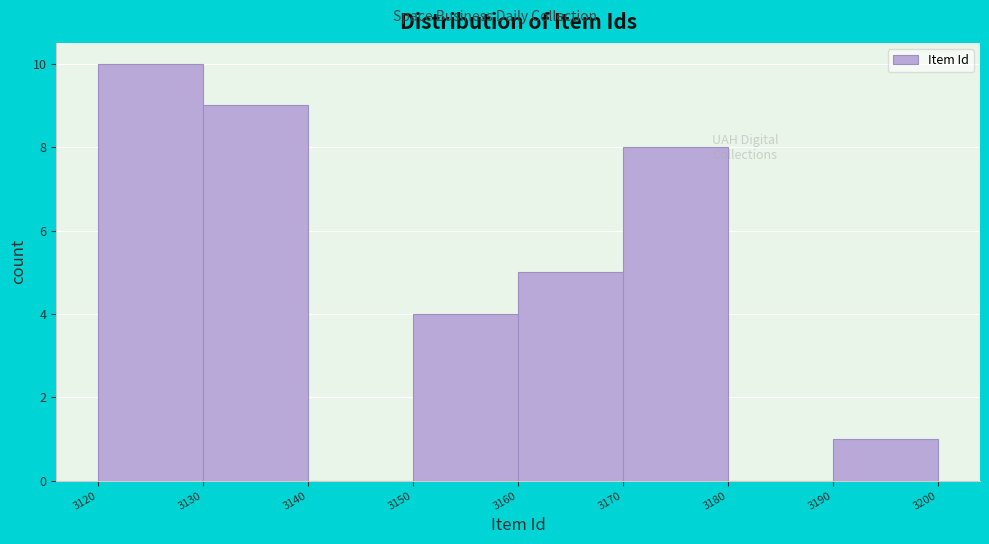

What is the height of the bar covering 3150 to 3160 on the x-axis? The values are not printed on the chart, so give them approximately, as read against the axis.

4